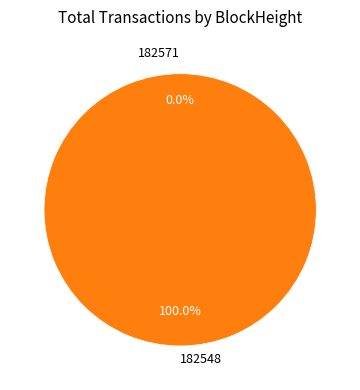

Which category has the smallest portion of the pie?

182571